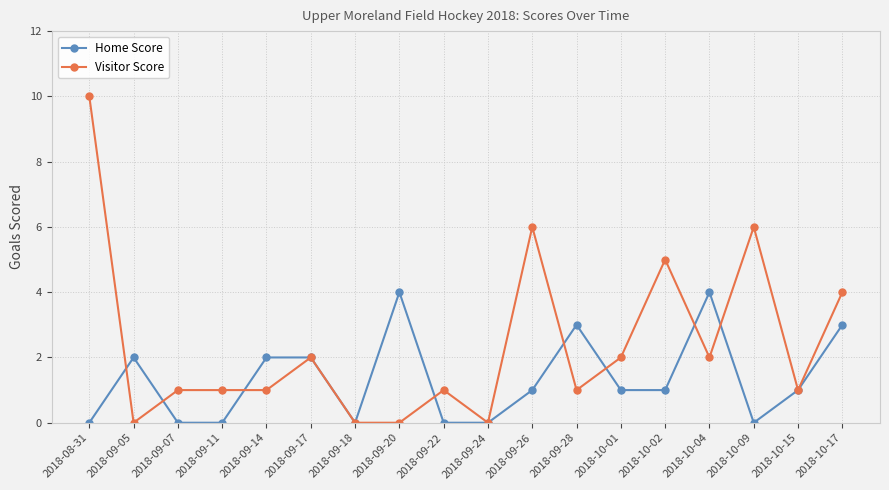

True or false: Visitor Score has more than 1 interior local peaks.

True